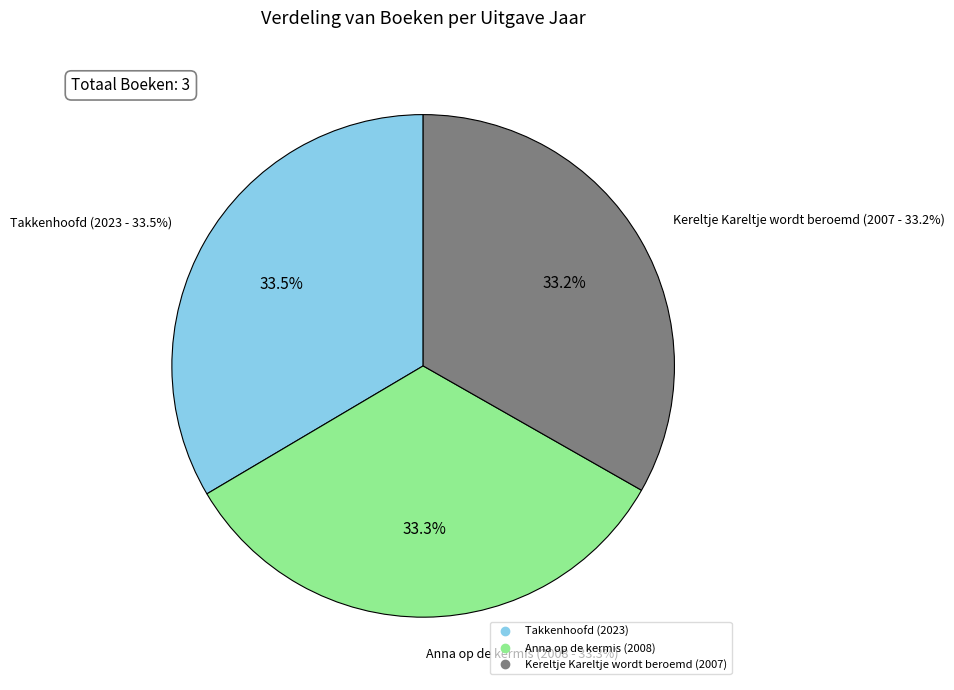

Which slice is the smallest?

Kereltje Kareltje wordt beroemd